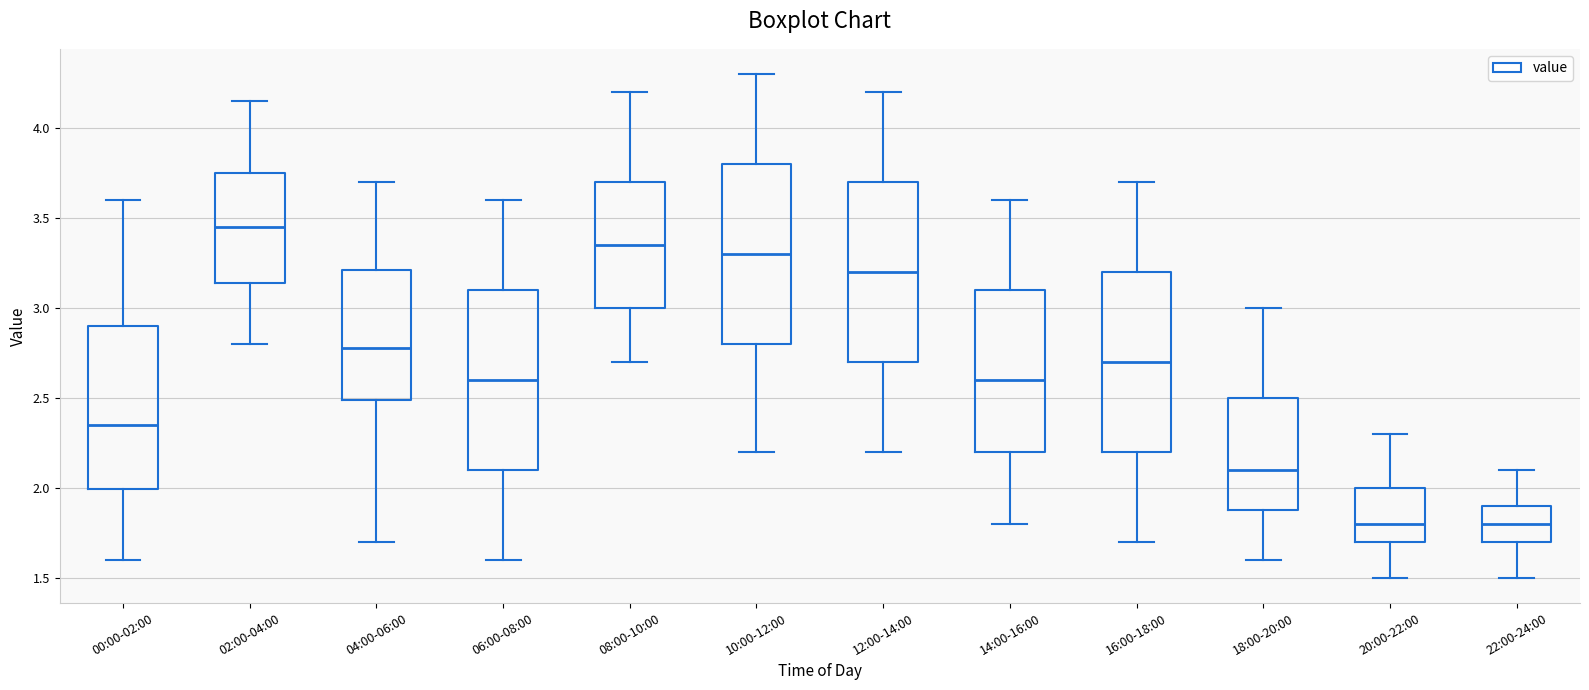

Reading left to right, read every box against the y-axis: the position of its median line, the range the box covers, and the ends of its whiskers. The values are not printed on the chart, so give them approximately, as read against the axis.

00:00-02:00: median 2.35, box 2.00 to 2.90, whiskers 1.60 to 3.60
02:00-04:00: median 3.45, box 3.15 to 3.75, whiskers 2.80 to 4.15
04:00-06:00: median 2.80, box 2.50 to 3.20, whiskers 1.70 to 3.70
06:00-08:00: median 2.60, box 2.10 to 3.10, whiskers 1.60 to 3.60
08:00-10:00: median 3.35, box 3.00 to 3.70, whiskers 2.70 to 4.20
10:00-12:00: median 3.30, box 2.80 to 3.80, whiskers 2.20 to 4.30
12:00-14:00: median 3.20, box 2.70 to 3.70, whiskers 2.20 to 4.20
14:00-16:00: median 2.60, box 2.20 to 3.10, whiskers 1.80 to 3.60
16:00-18:00: median 2.70, box 2.20 to 3.20, whiskers 1.70 to 3.70
18:00-20:00: median 2.10, box 1.90 to 2.50, whiskers 1.60 to 3.00
20:00-22:00: median 1.80, box 1.70 to 2.00, whiskers 1.50 to 2.30
22:00-24:00: median 1.80, box 1.70 to 1.90, whiskers 1.50 to 2.10